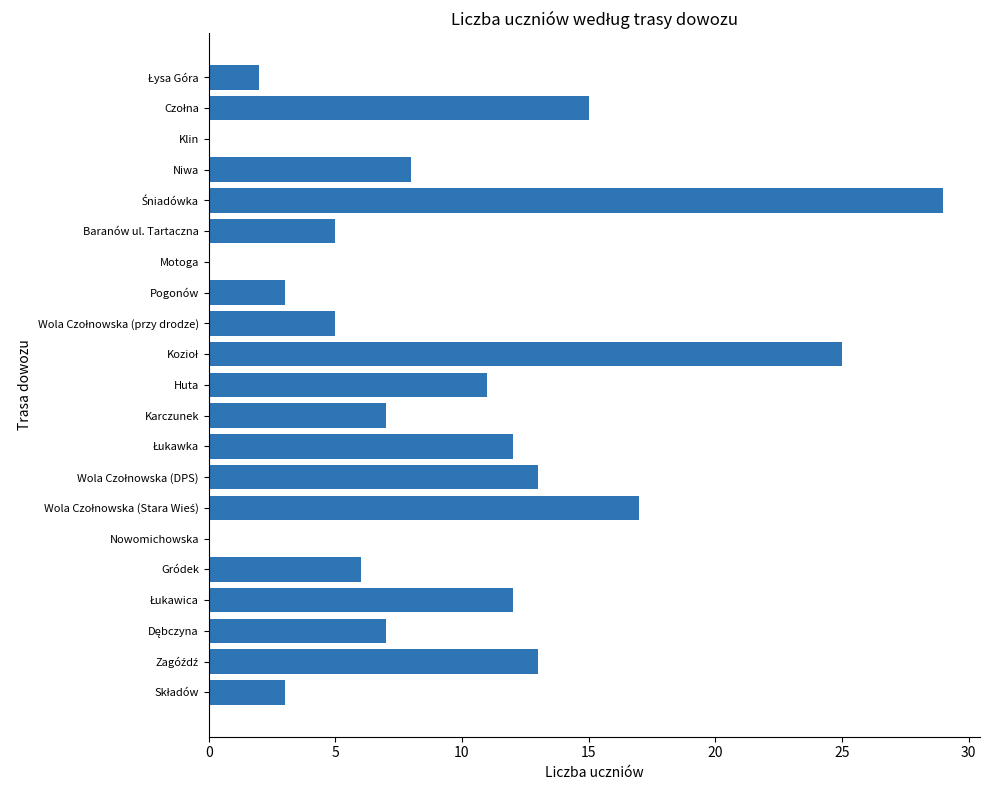

Is it true that the value at Pogonów is 3?

True